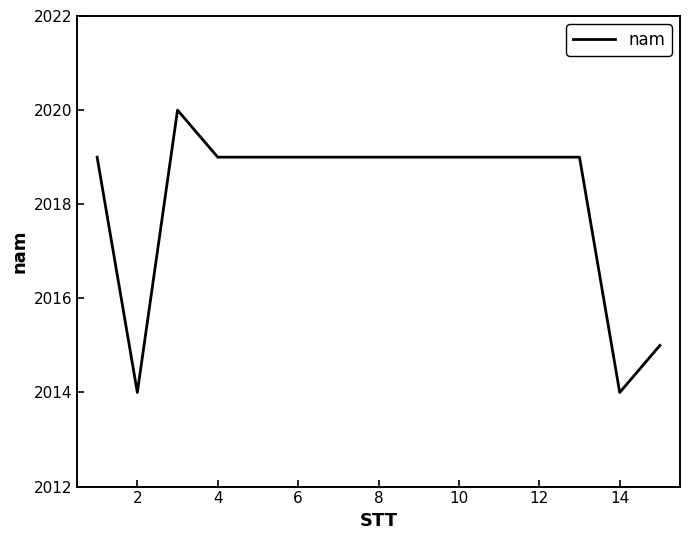

What is the smallest value displayed?

2014